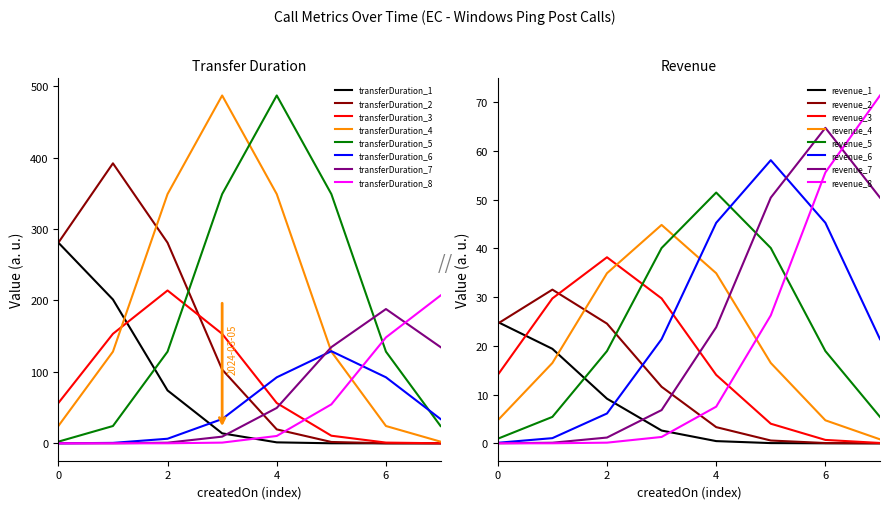

Which series has the largest total across all categories?

transferDuration